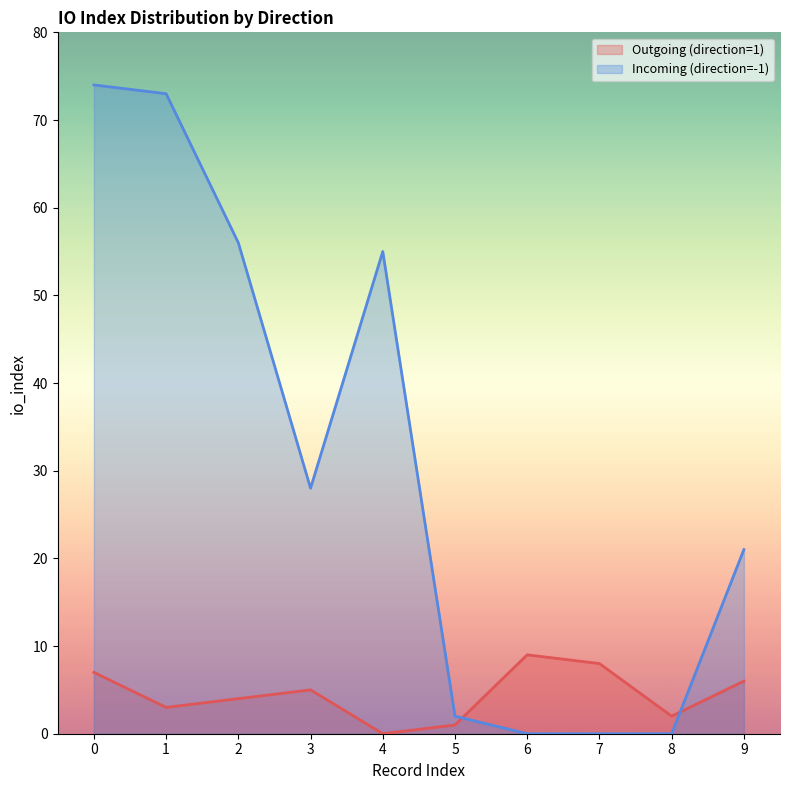

What is the highest value of the Outgoing (direction=1) series?

9